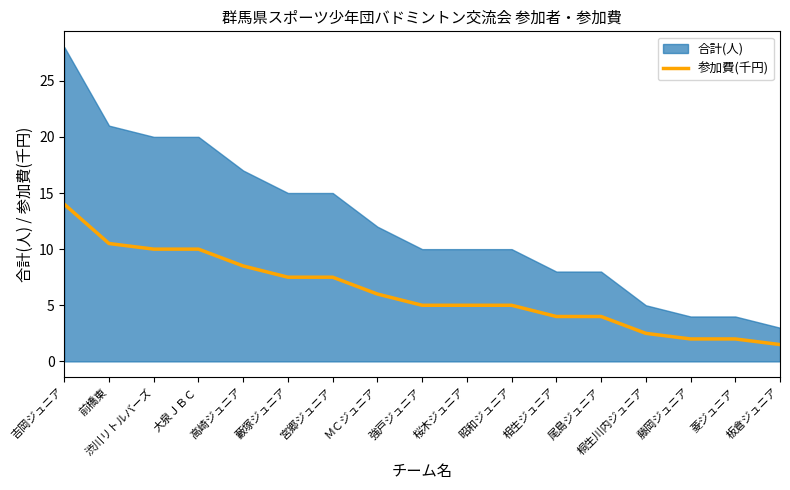

Reading left to right, extract all data points from this chart.

14.0	10.5	10.0	10.0	8.5	7.5	7.5	6.0	5.0	5.0	5.0	4.0	4.0	2.5	2.0	2.0	1.5